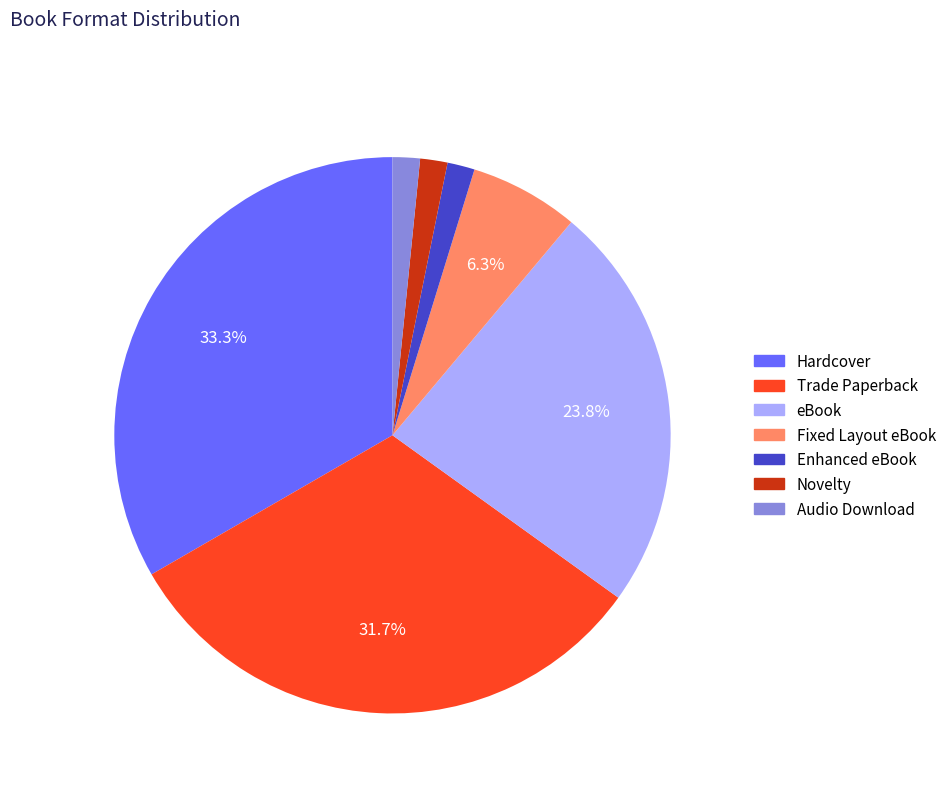

What percentage do Trade Paperback and eBook together represent?

55.6%